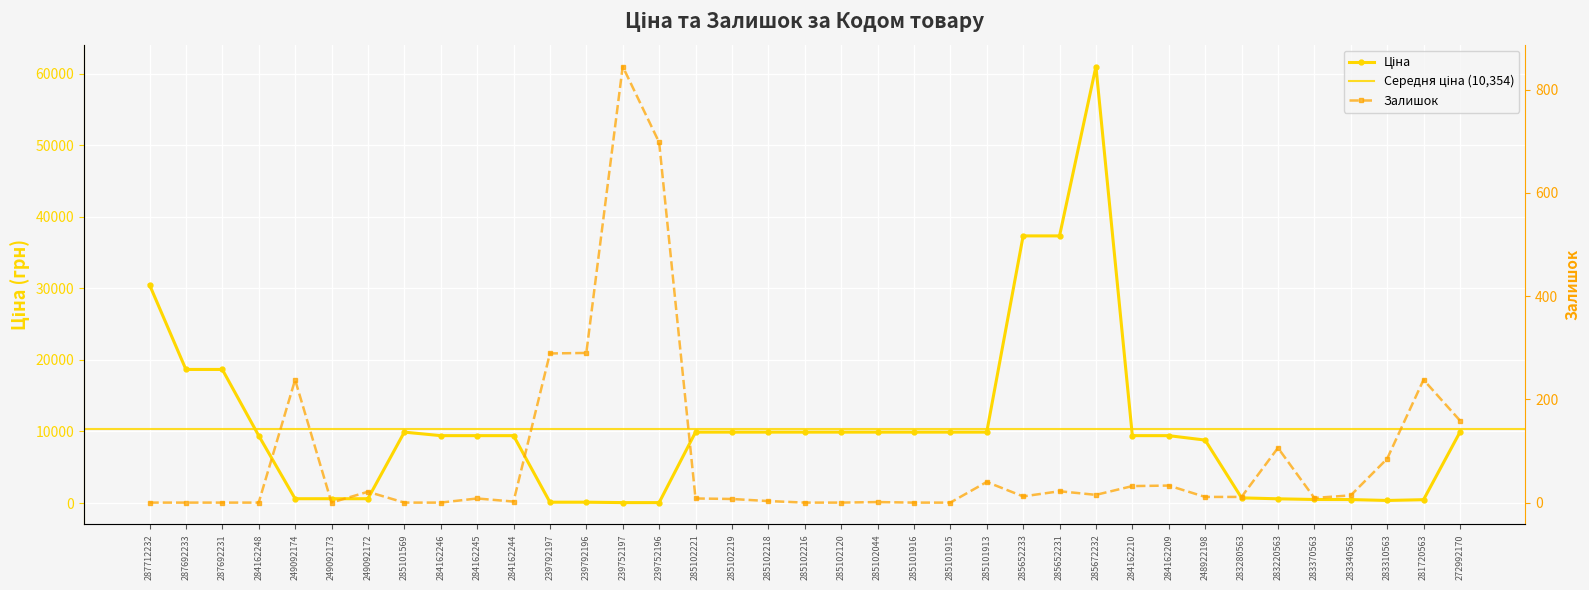

What is the total value across all series at 285101916?

9908.5